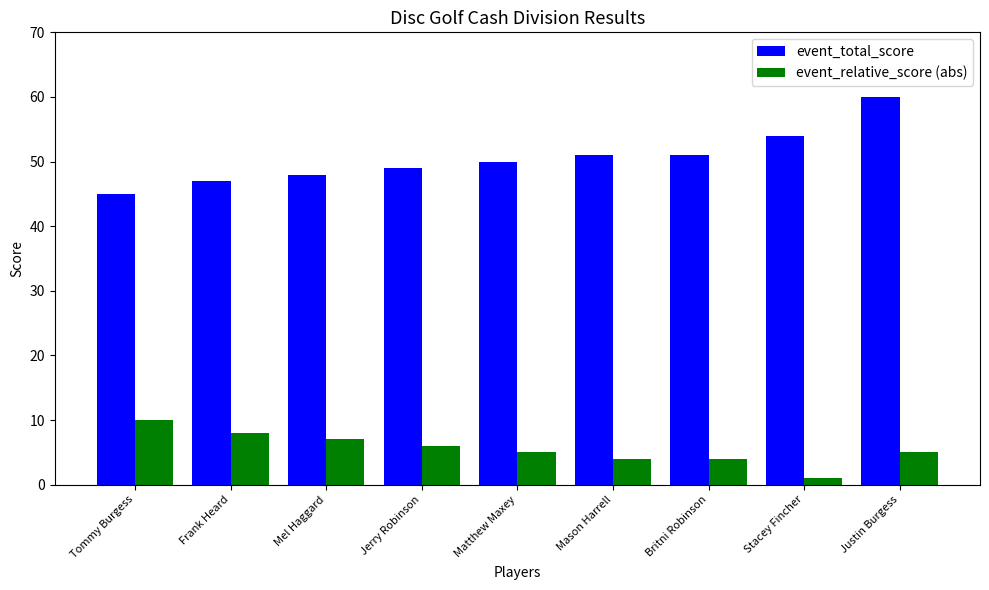

Between Mason Harrell and Justin Burgess, which series saw the biggest shift?

event_total_score